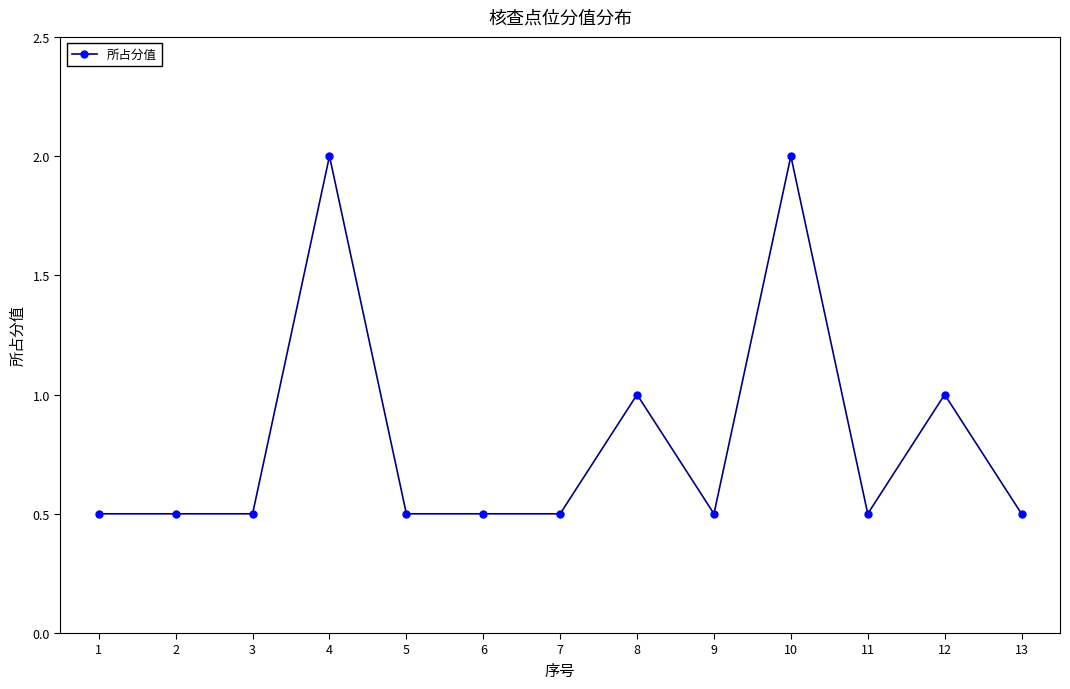

What is the sum of all values?

10.5